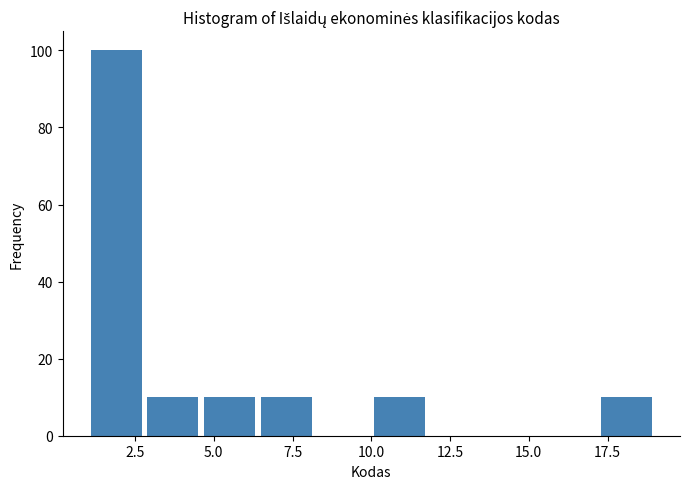

Around what value on the x-axis is the tallest bar? Give the approximate position of its centre, as read against the axis.

2.0